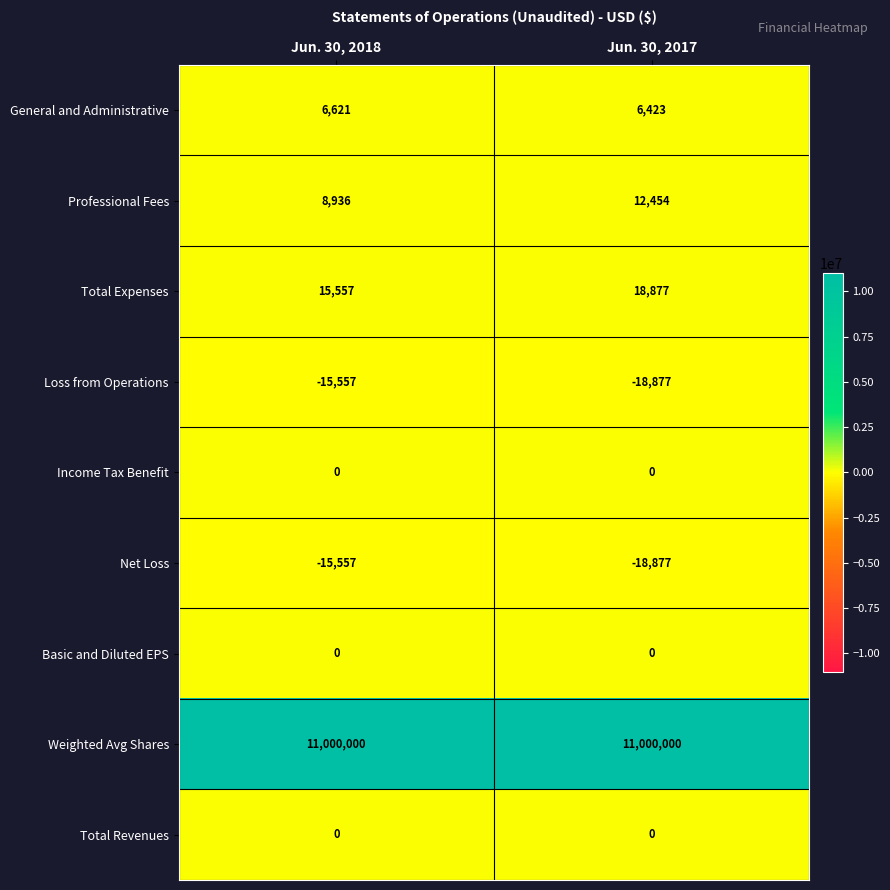

Which series has the largest total across all categories?

Weighted Avg Shares